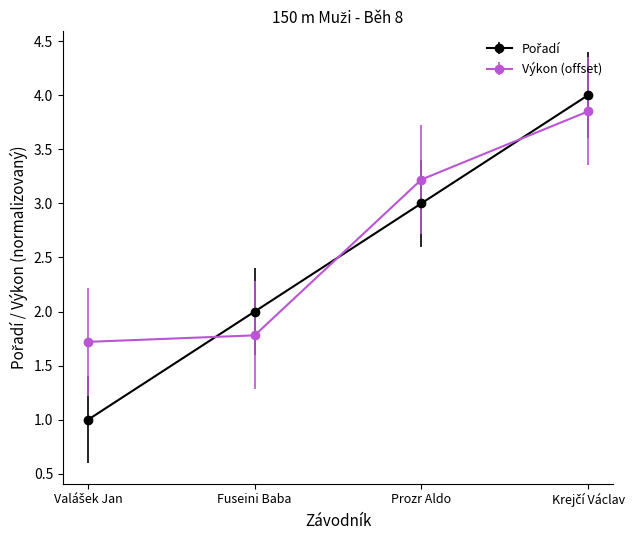

What is the minimum value for Výkon (offset)?

1.7